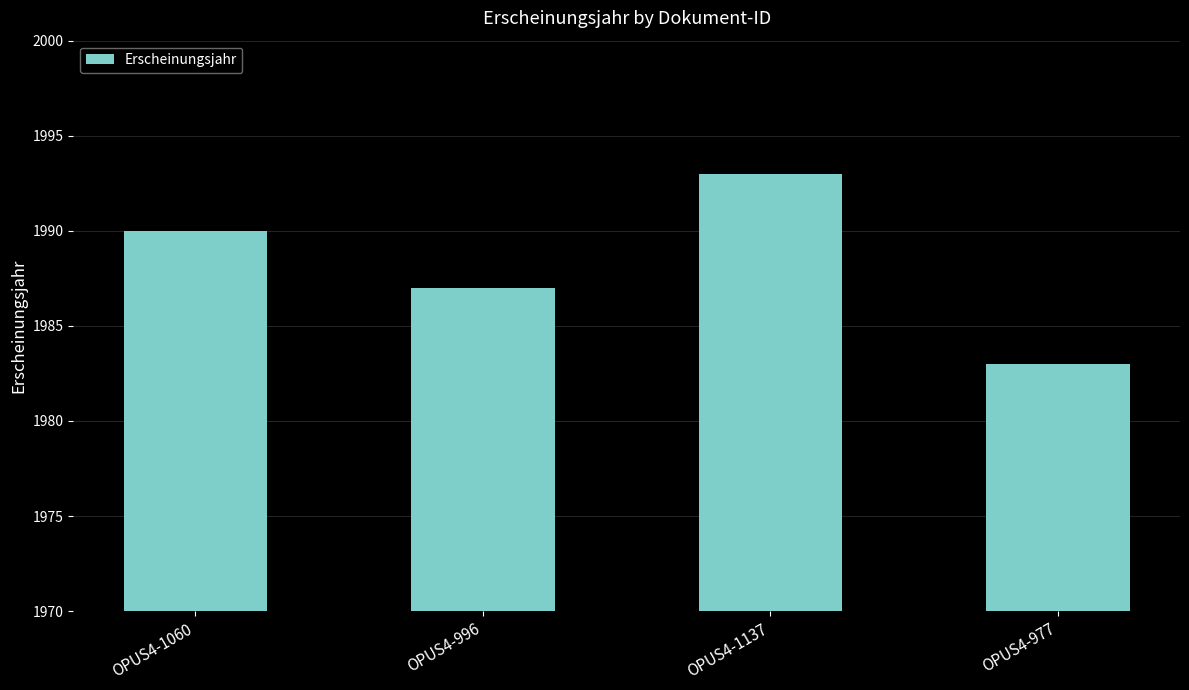

How many bars are there in total?

4